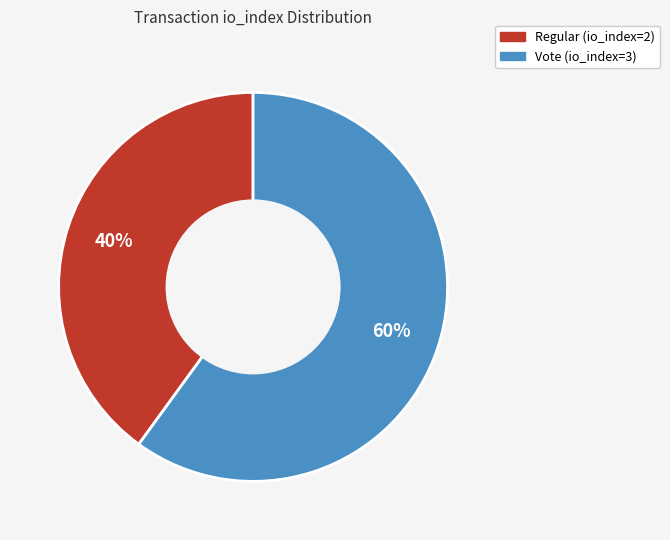

Approximately how many times larger is the value at Regular (io_index=2) compared to Vote (io_index=3)?

0.7